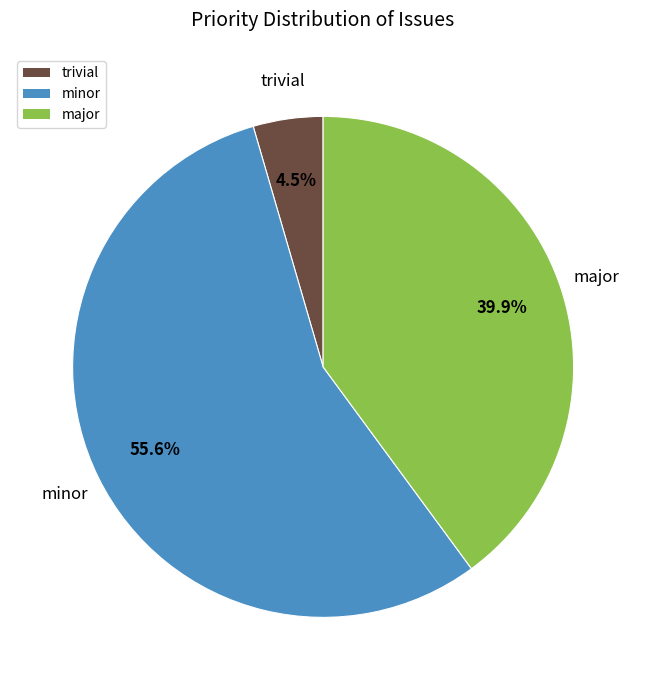

To the nearest percent, what portion does minor represent?

56%